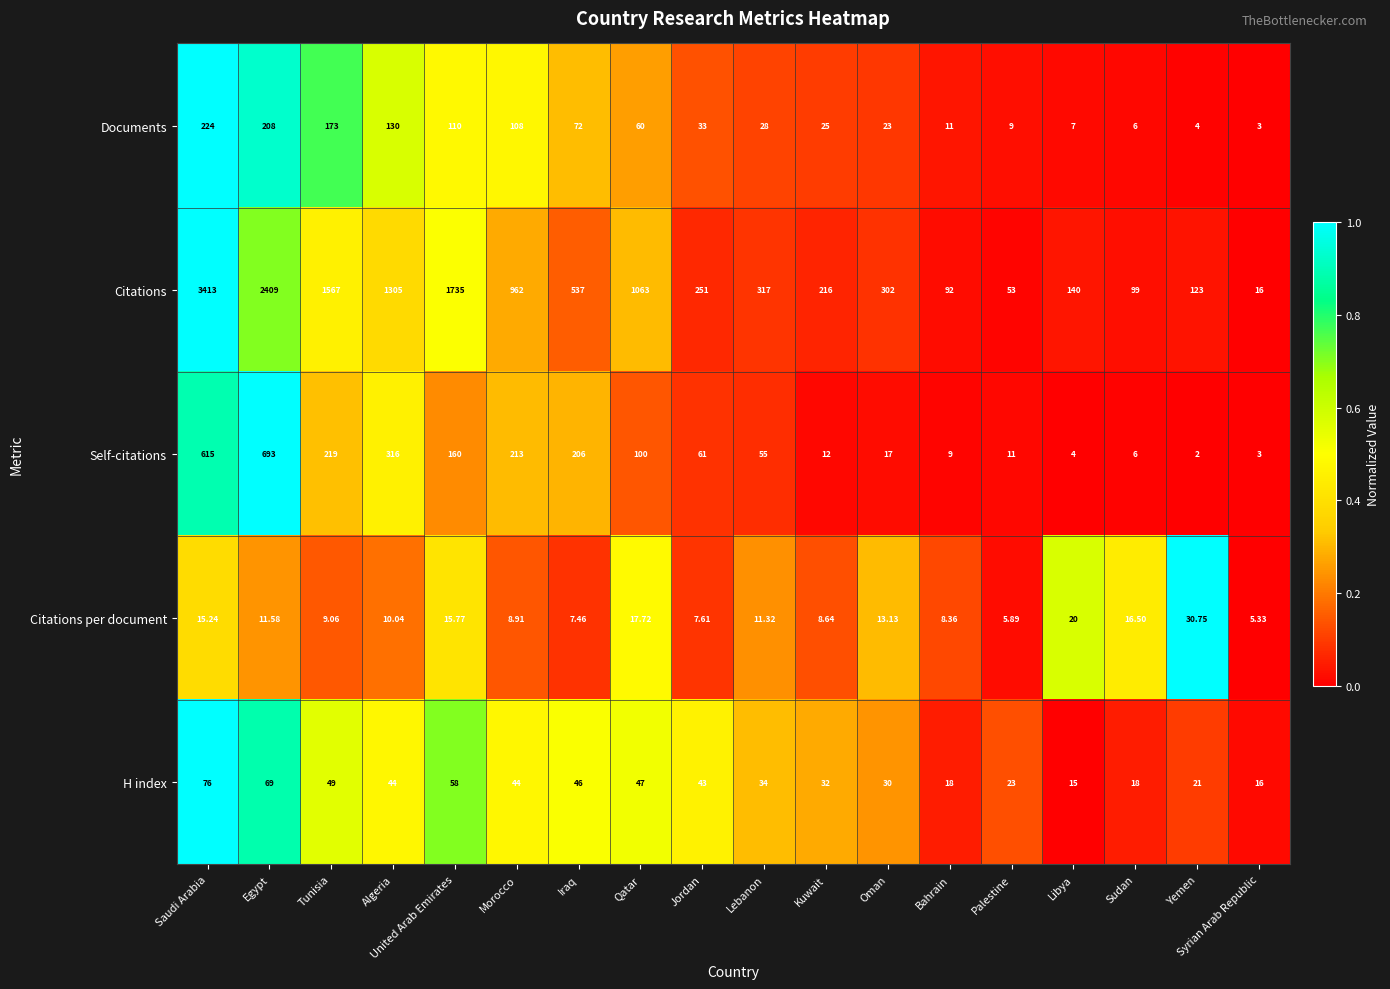

At which label does Citations per document reach its minimum?

Syrian Arab Republic